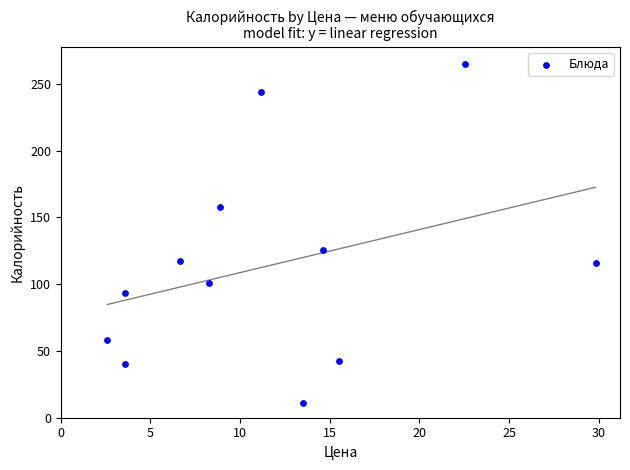

What is the average Y value?

114.3